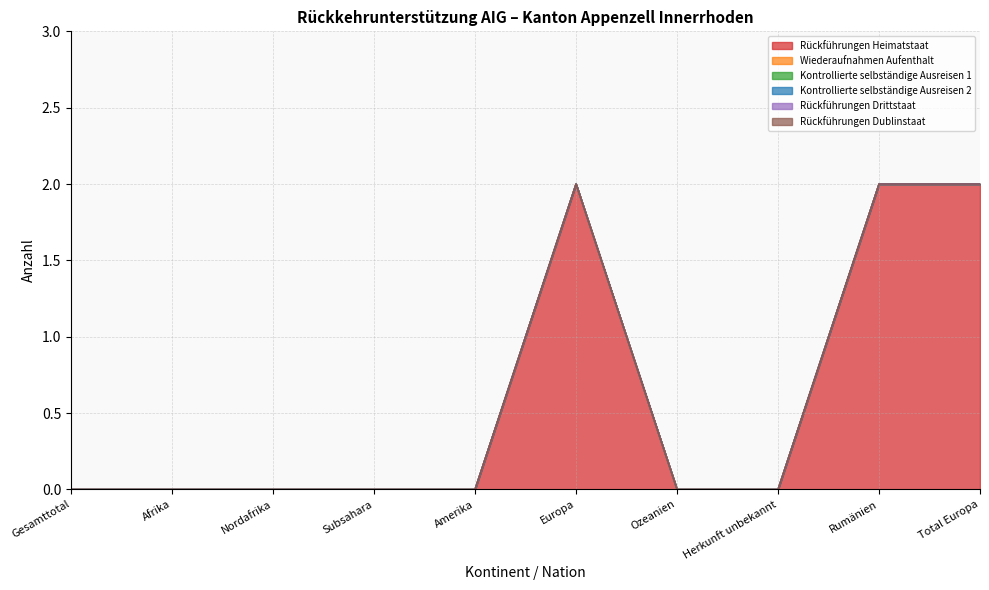

Which series changed the most between Subsahara and Europa?

Rückführungen Heimatstaat